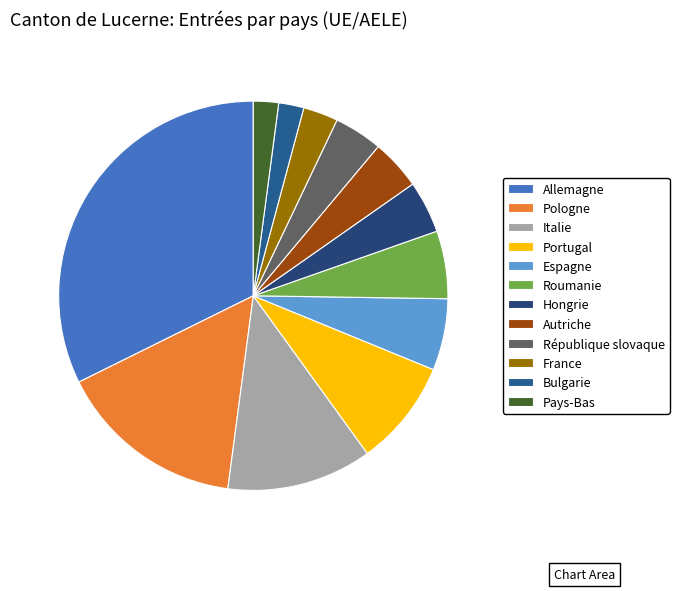

Is there any slice that represents more than half of the pie?

No